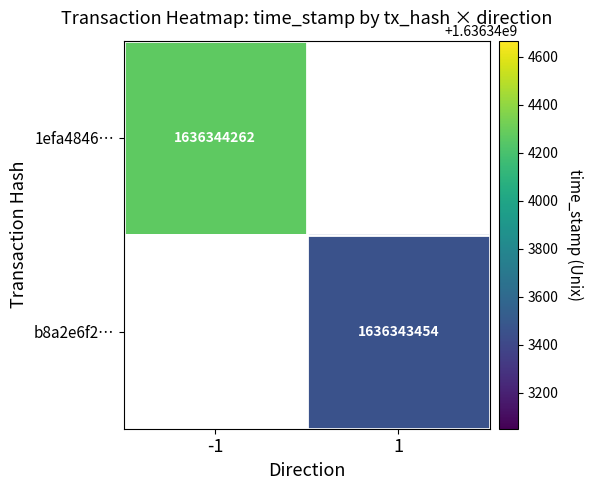

Between direction and time_stamp, which series saw the biggest shift?

1efa4846c50d4466b7e2cb4ed365a9166bfabda